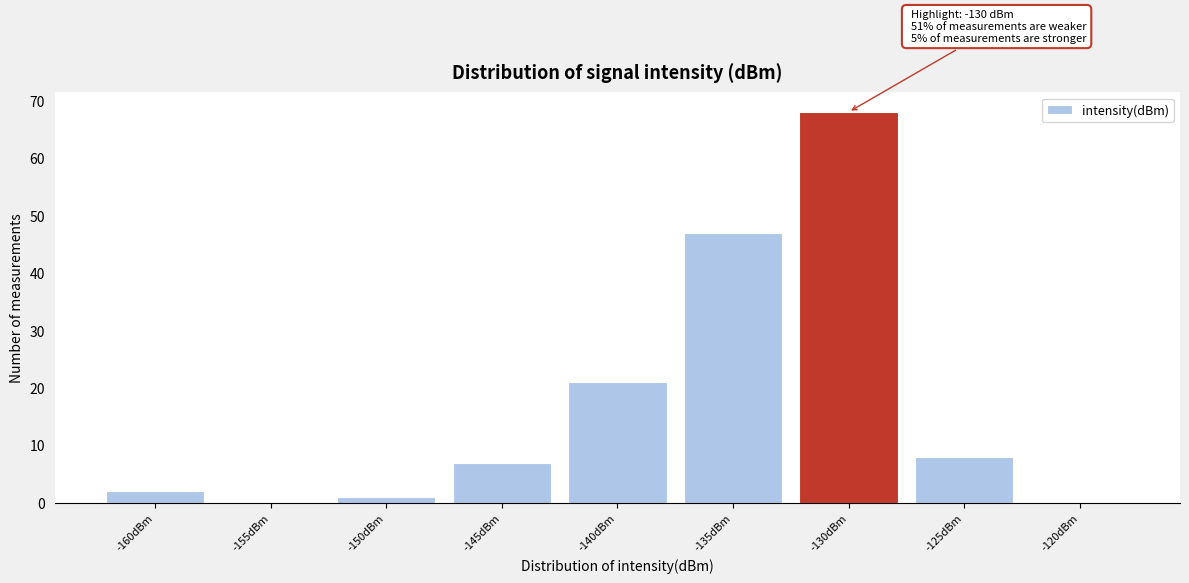

Reading left to right, extract all data points from this chart.

-160dBm=2	-155dBm=0	-150dBm=1	-145dBm=7	-140dBm=21	-135dBm=47	-130dBm=68	-125dBm=8	-120dBm=0